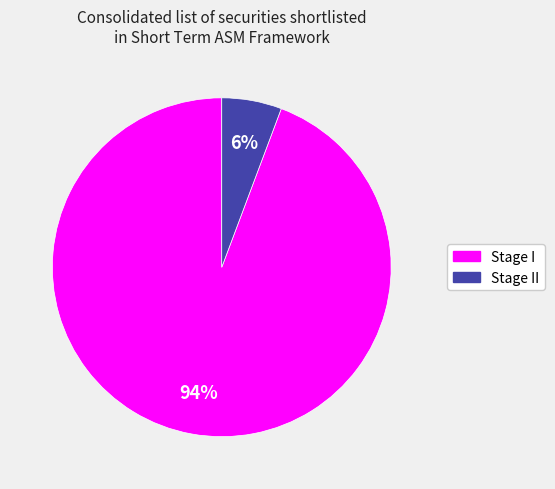

To the nearest percent, what is the average slice percentage?

50%